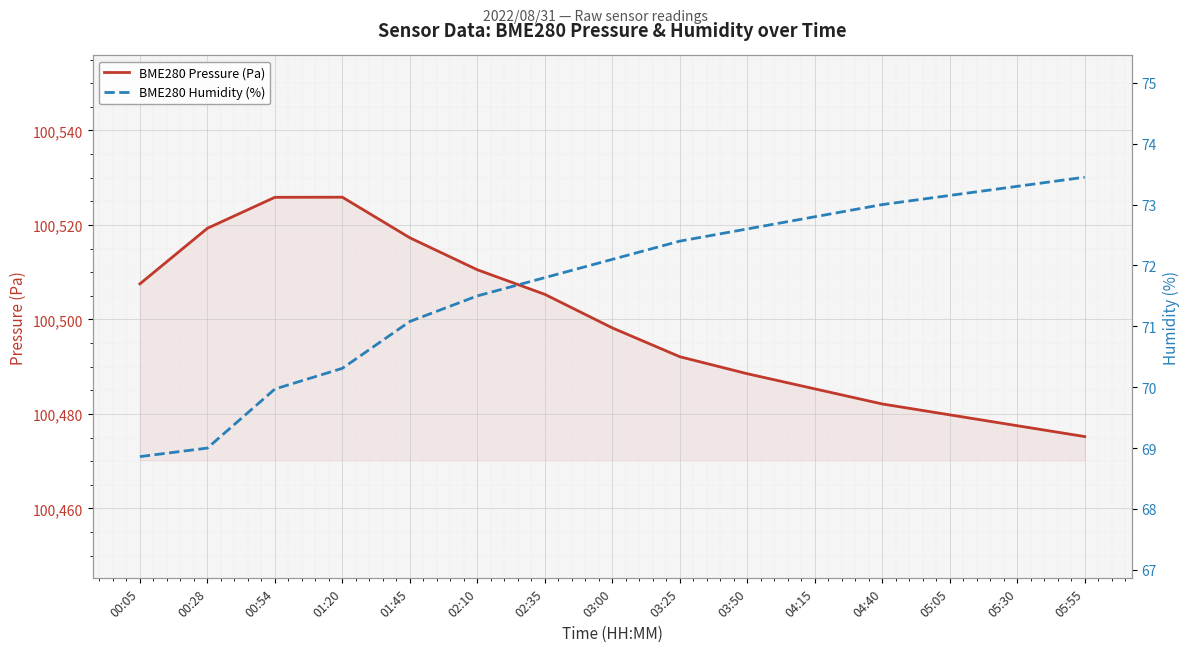

At which category does BME280 Pressure (Pa) reach its first local peak?

01:20